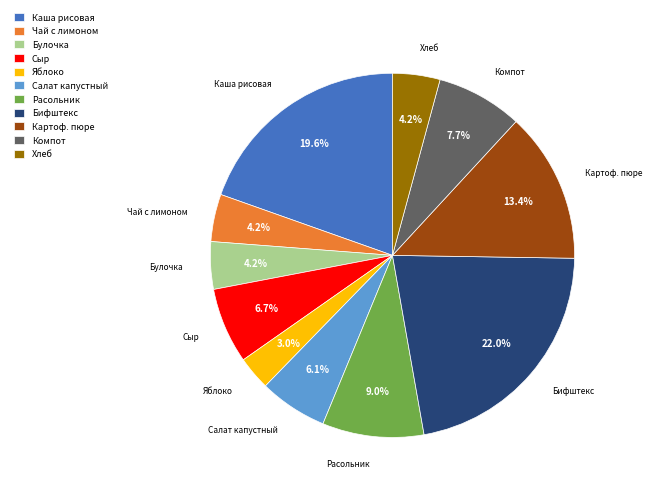

How many slices are in this pie chart?

11